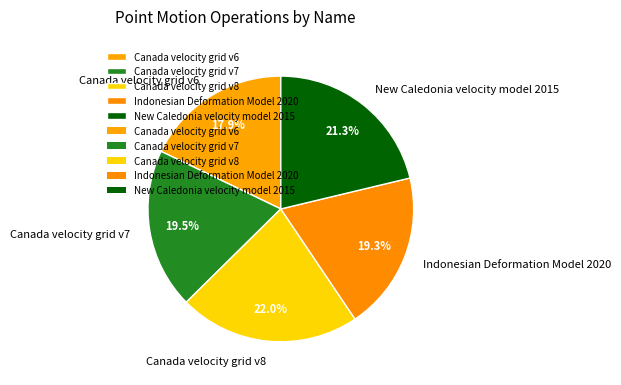

Between Canada velocity grid v7 and Canada velocity grid v6, which is larger?

Canada velocity grid v7